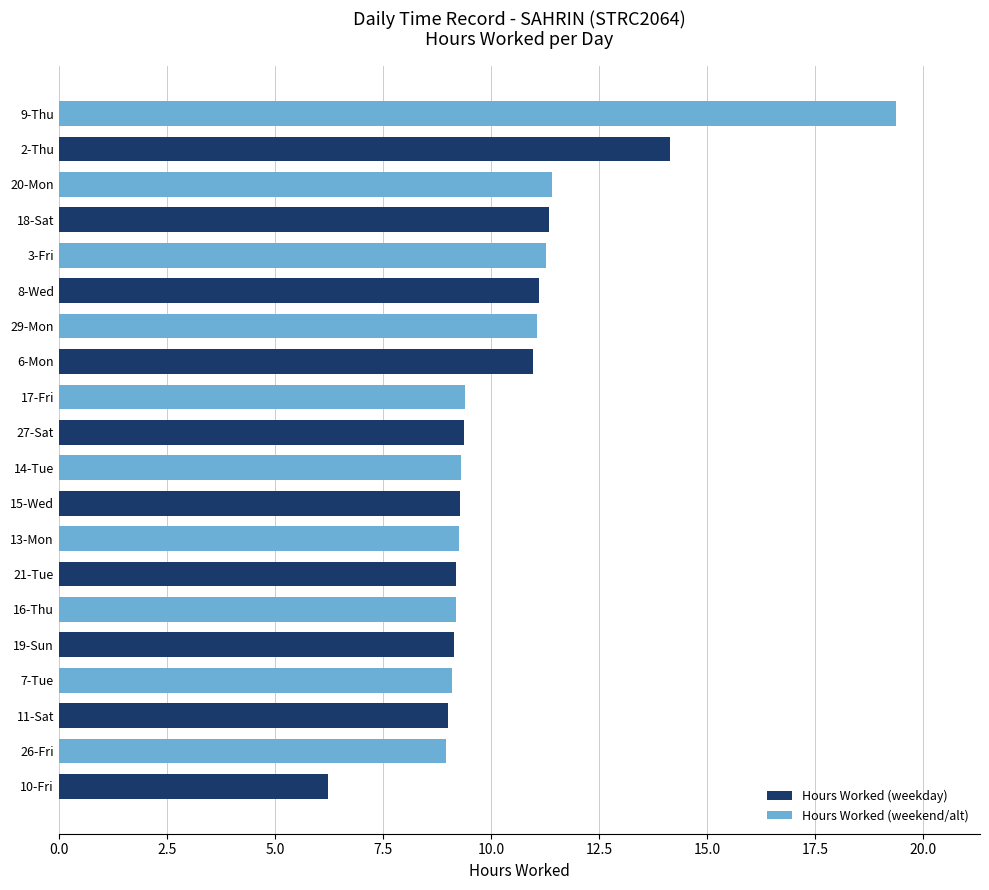

How many values in the Hours Worked (weekend/alt) series are below 9?

1